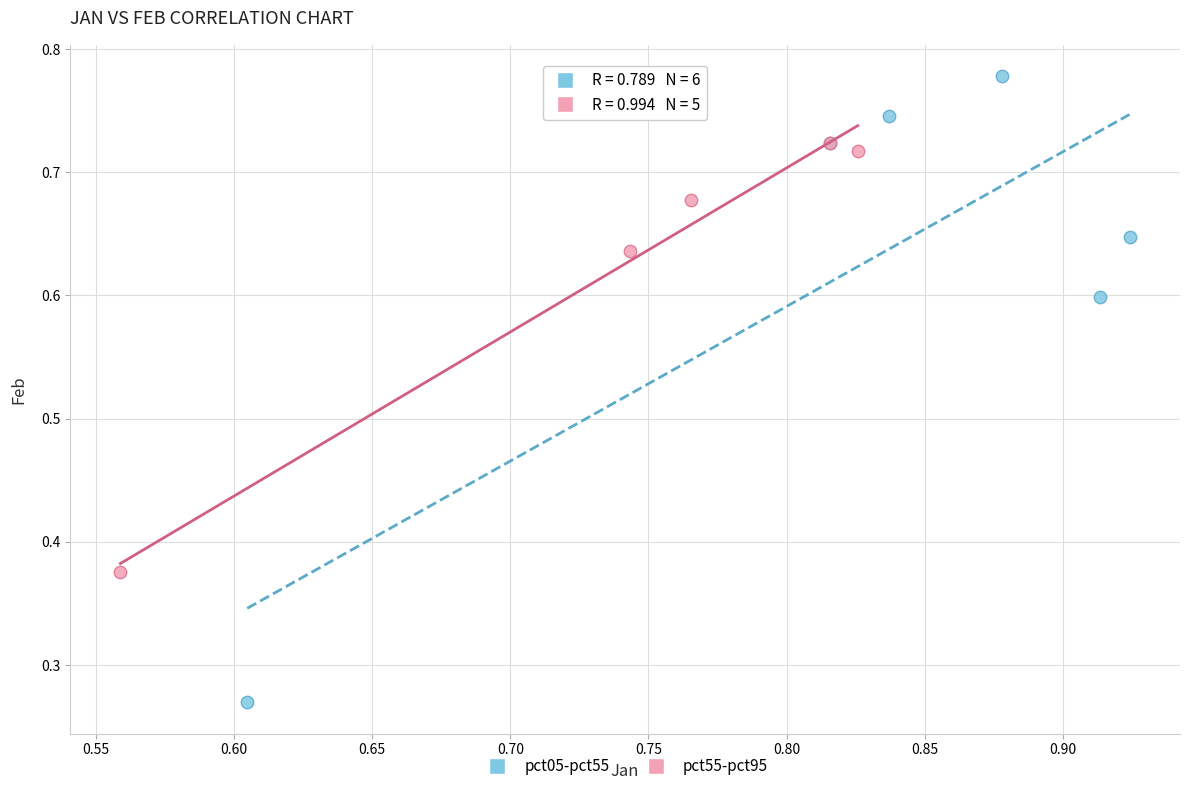

Which series reaches the maximum Y coordinate?

pct05-pct55